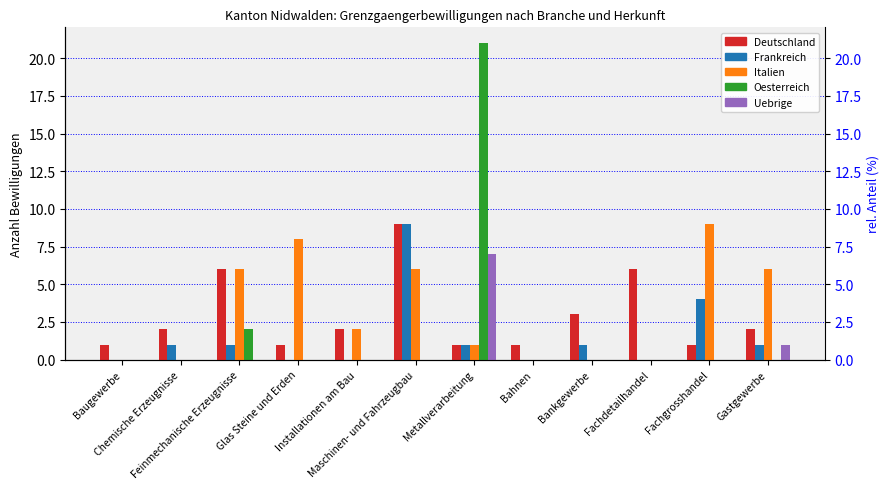

At which category is the sum across all series the highest?

Metallverarbeitung